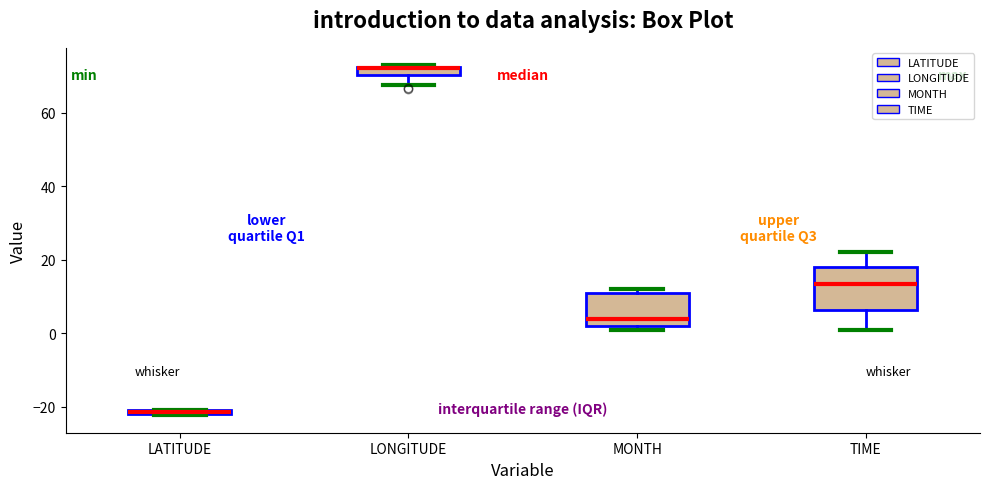

Comparing the boxes themselves (not the whiskers), which one is the tallest?

TIME